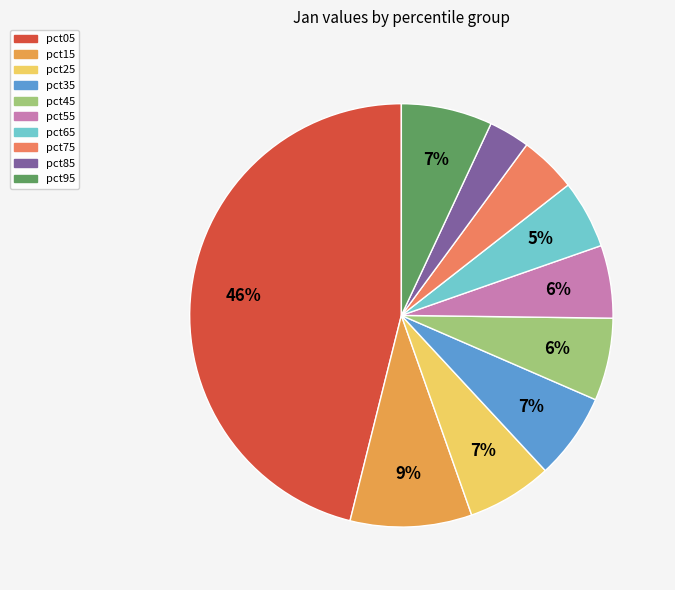

What percentage is the pct95 slice, to the nearest percent?

7%